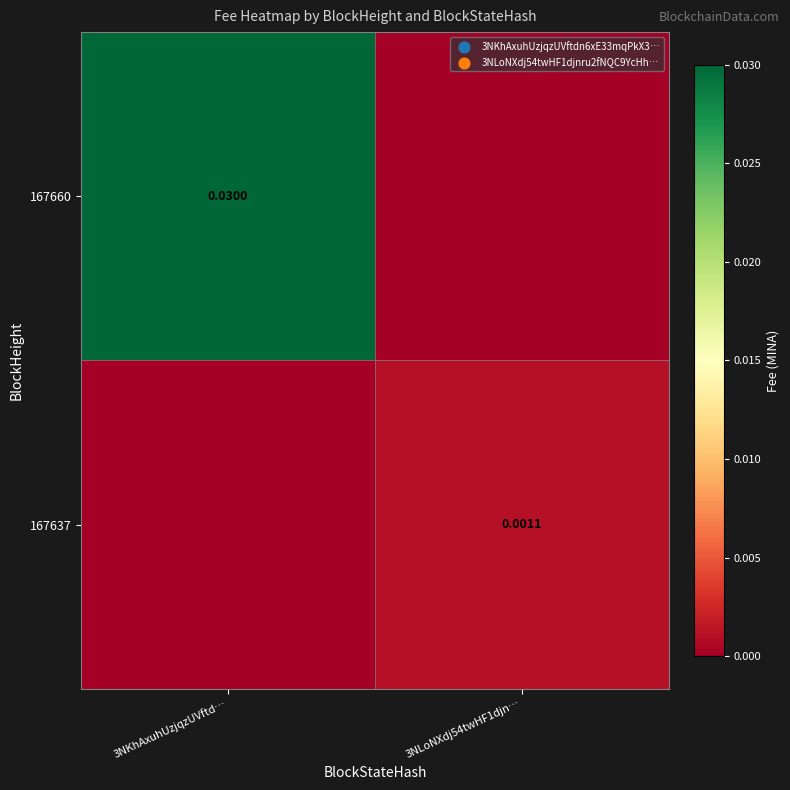

Rank the series by their maximum value, from lowest to highest.

167637, 167660